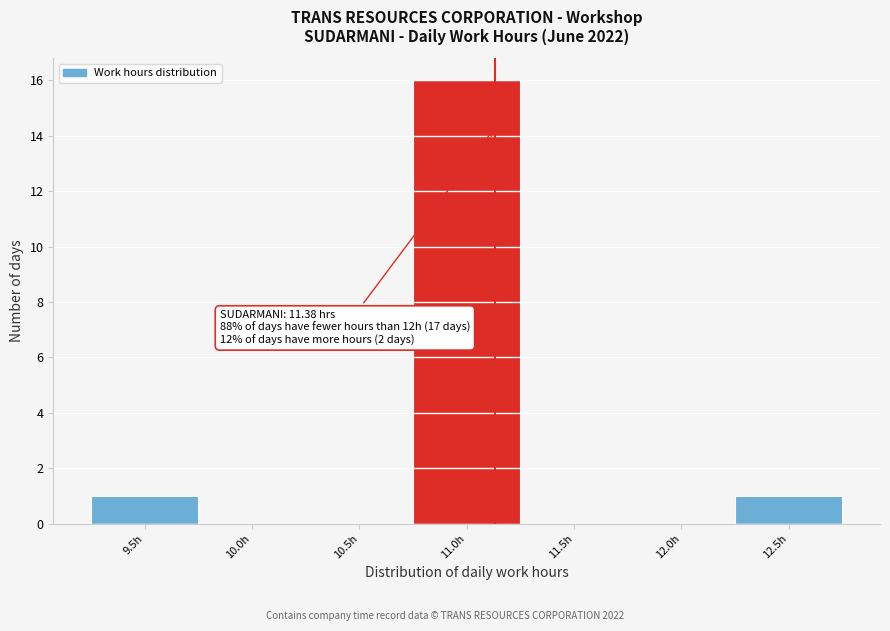

Reading left to right, extract all data points from this chart.

9.5h=1	10.0h=0	10.5h=0	11.0h=16	11.5h=0	12.0h=0	12.5h=1